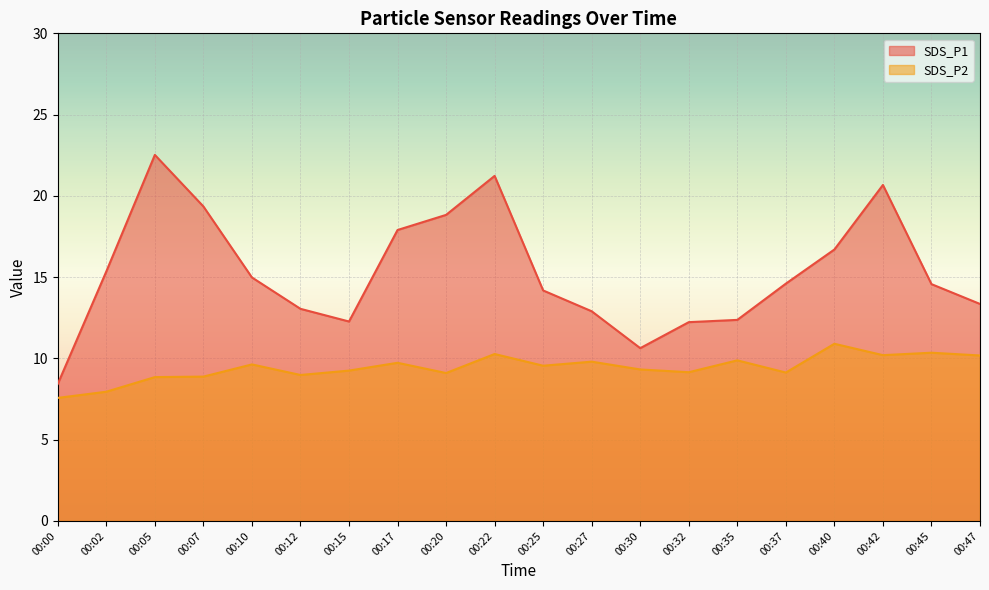

What is the sum of all SDS_P1 values?

306.1